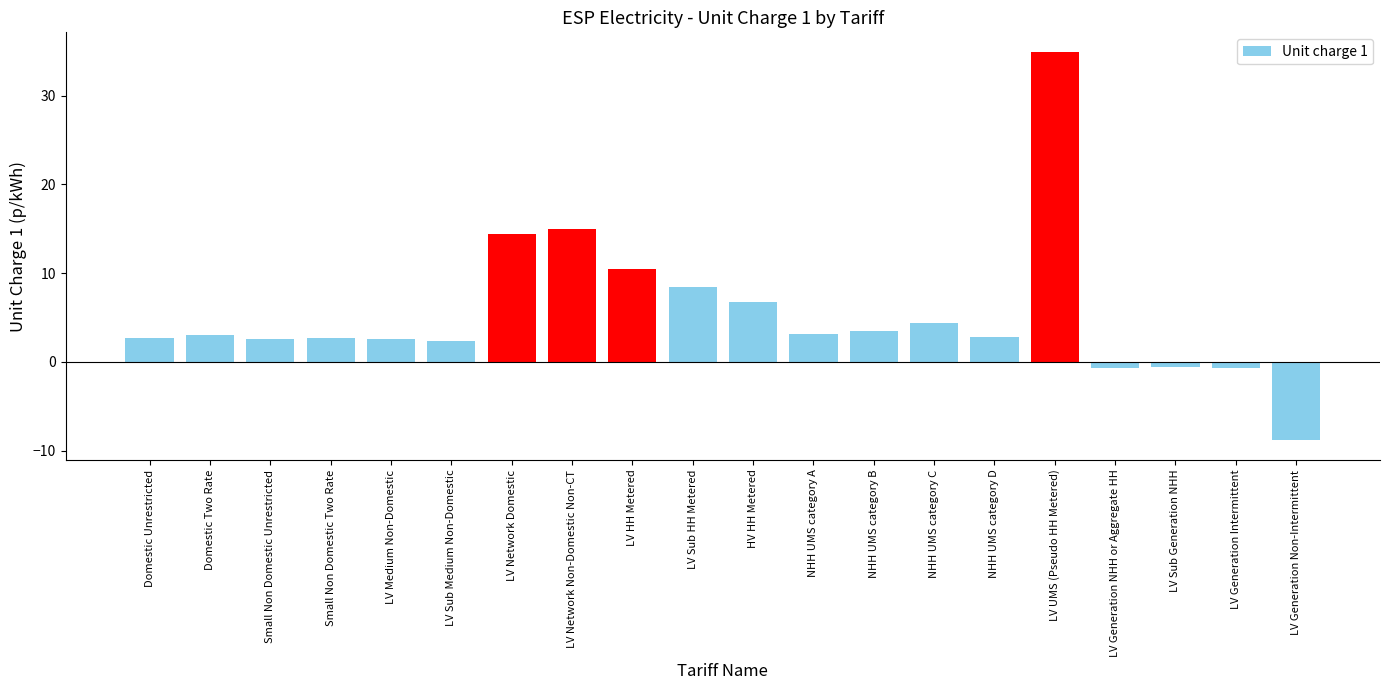

How many series are shown in this chart?

1